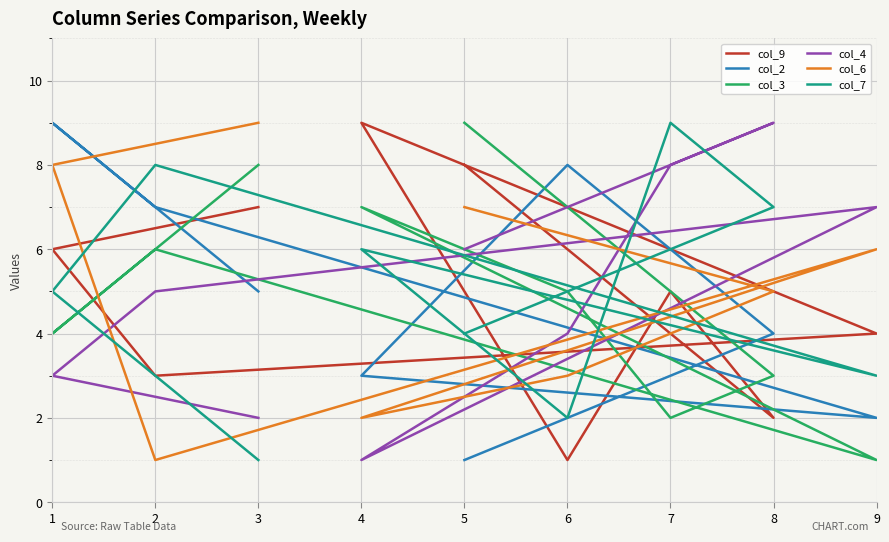

How many lines are shown in the chart?

6